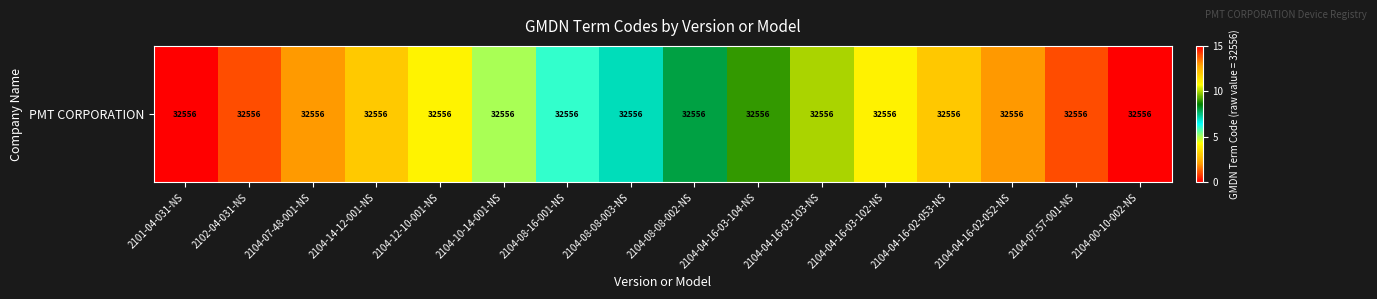

List the labels in order of value, smallest first.

2101-04-031-NS, 2102-04-031-NS, 2104-07-48-001-NS, 2104-14-12-001-NS, 2104-12-10-001-NS, 2104-10-14-001-NS, 2104-08-16-001-NS, 2104-08-08-003-NS, 2104-08-08-002-NS, 2104-04-16-03-104-NS, 2104-04-16-03-103-NS, 2104-04-16-03-102-NS, 2104-04-16-02-053-NS, 2104-04-16-02-052-NS, 2104-07-57-001-NS, 2104-00-10-002-NS